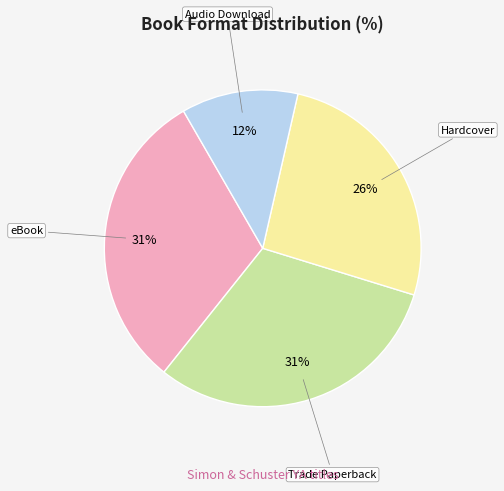

To the nearest percent, what is the difference between the largest and smallest slice percentages?

19%